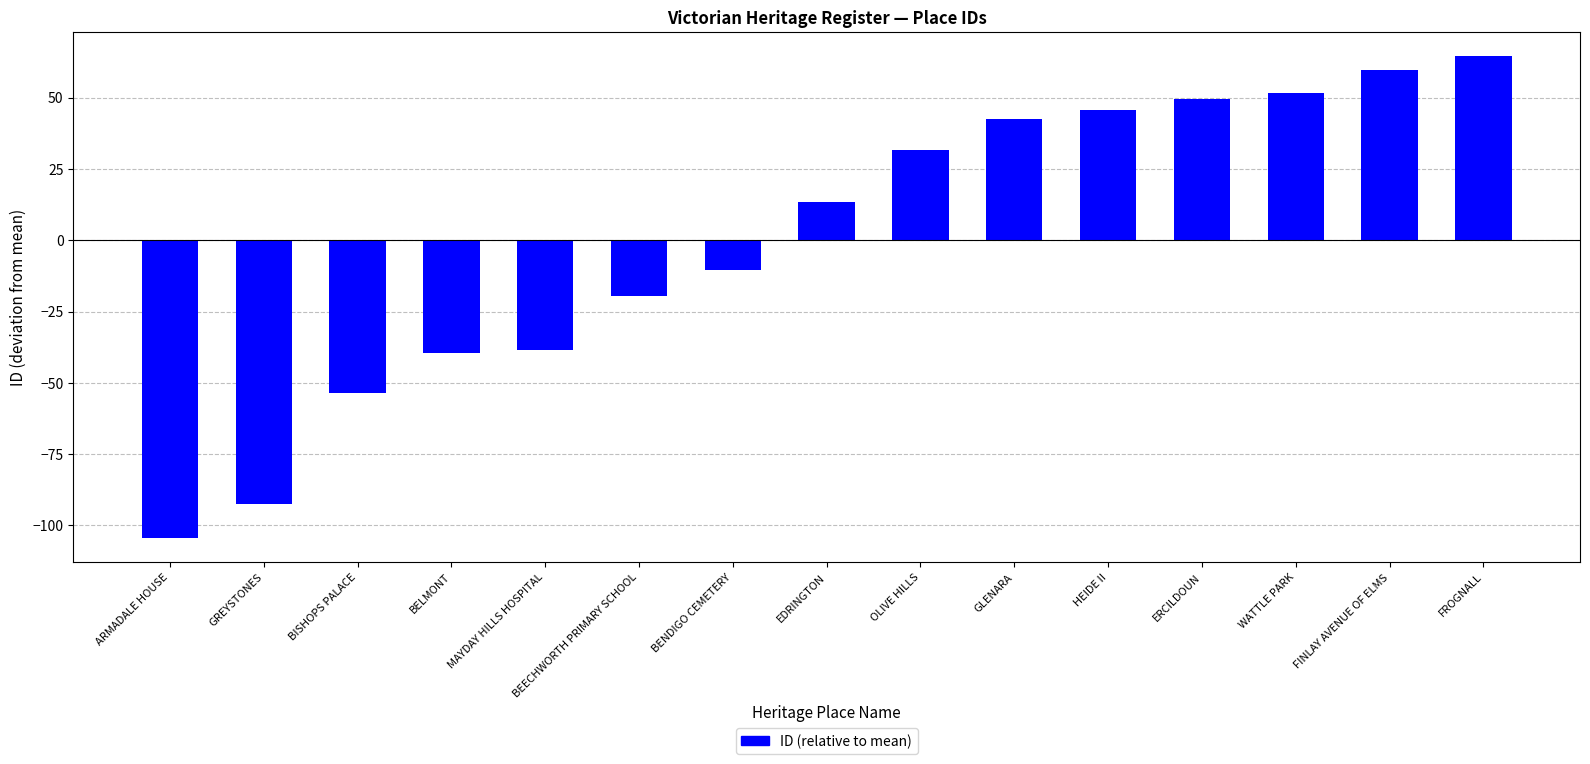

What is the smallest value displayed?

-104.5